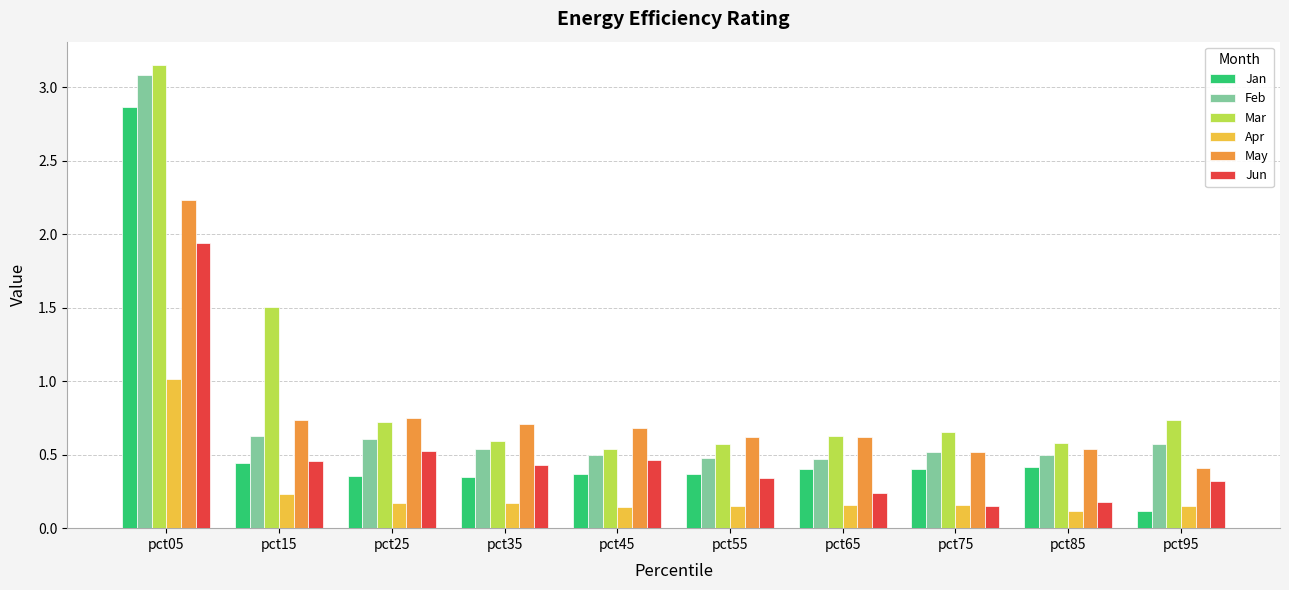

At which label does May reach its minimum?

pct95